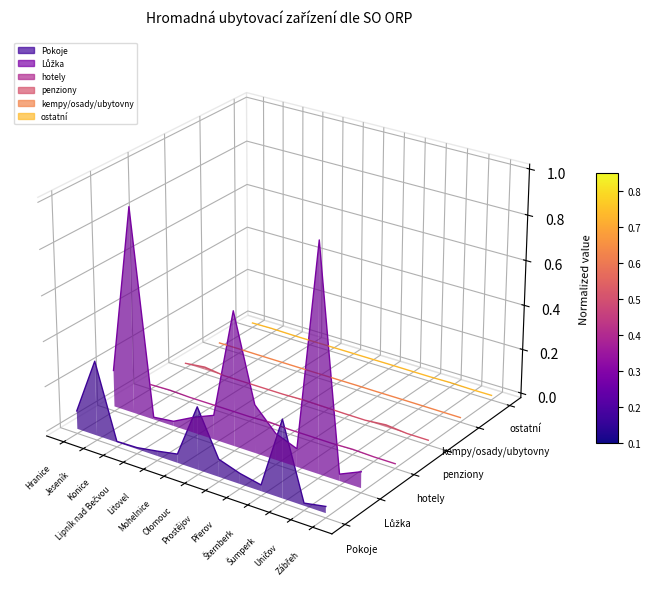

What is the label of the 4th point from the left?

Lipník nad Bečvou